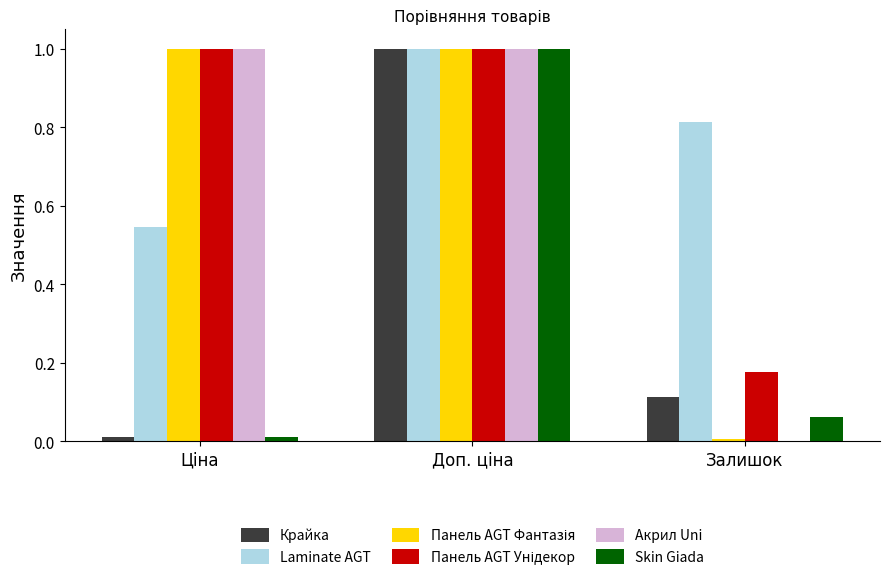

True or false: Laminate AGT has a value of 0.4 at Залишок.

False